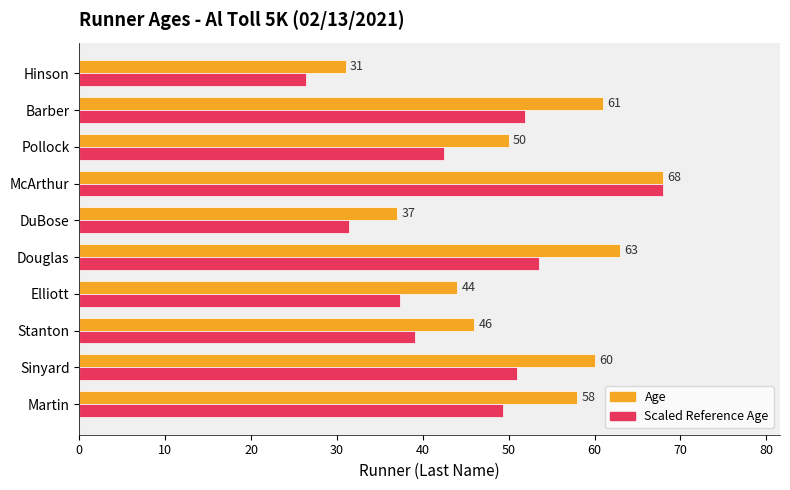

Count the number of data series in this chart.

2